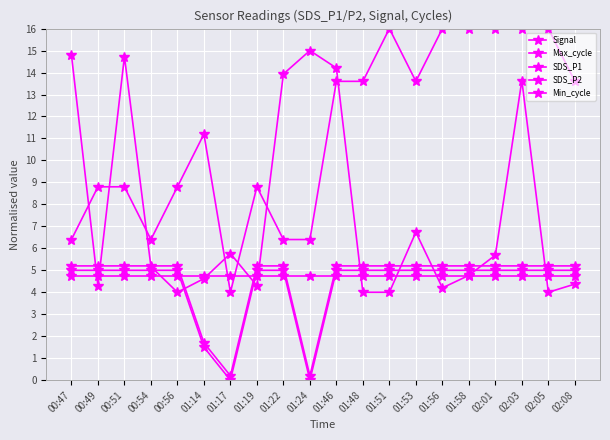

How many lines are shown in the chart?

5